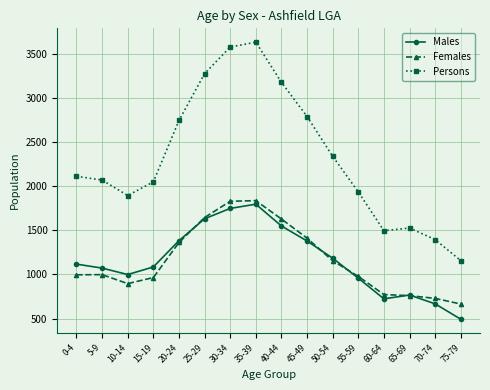

At which label does Persons reach its minimum?

75-79